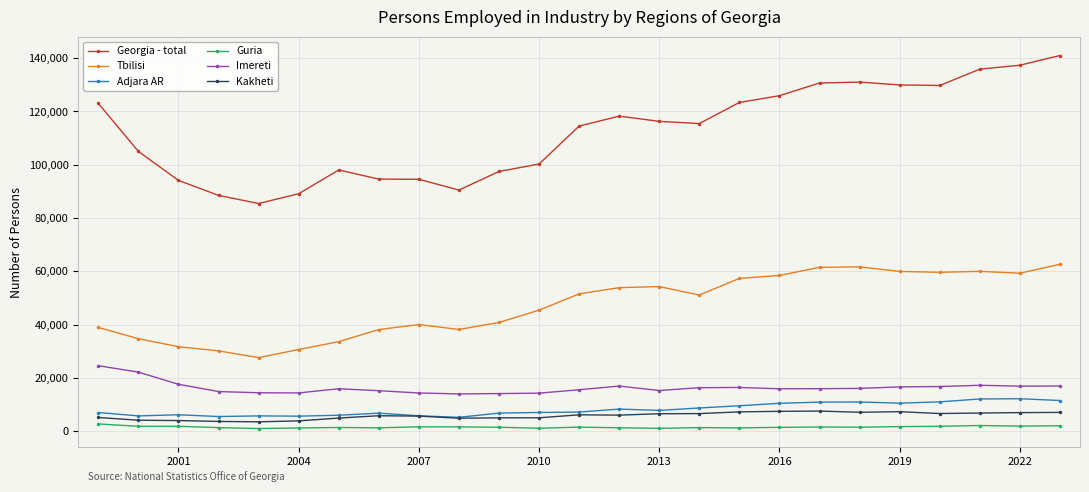

Which series has the largest total across all categories?

Georgia - total